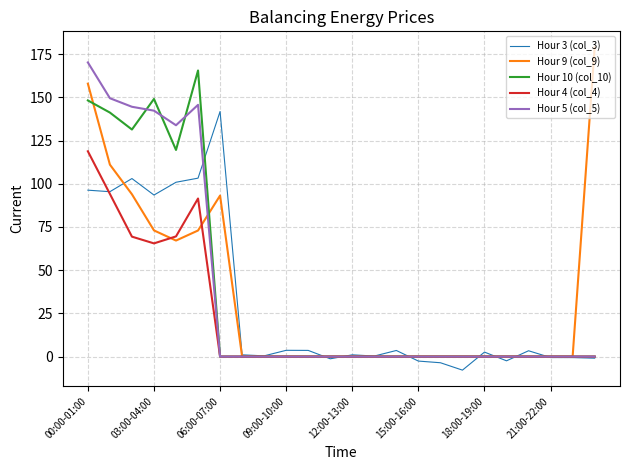

True or false: Hour 3 (col_3) and Hour 5 (col_5) cross at least once.

True